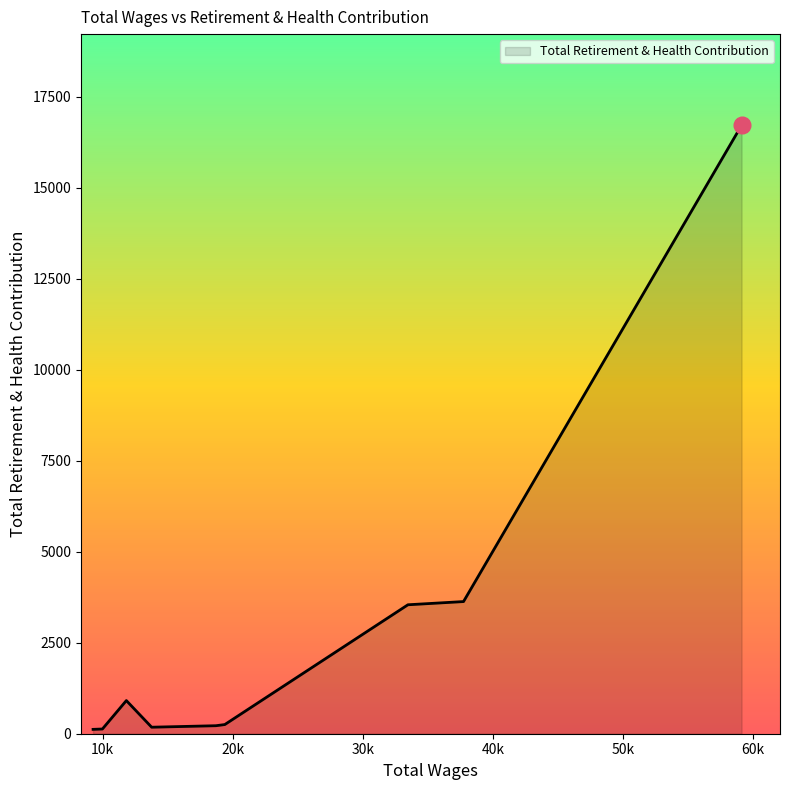

What is the difference between the maximum and minimum values?

16600